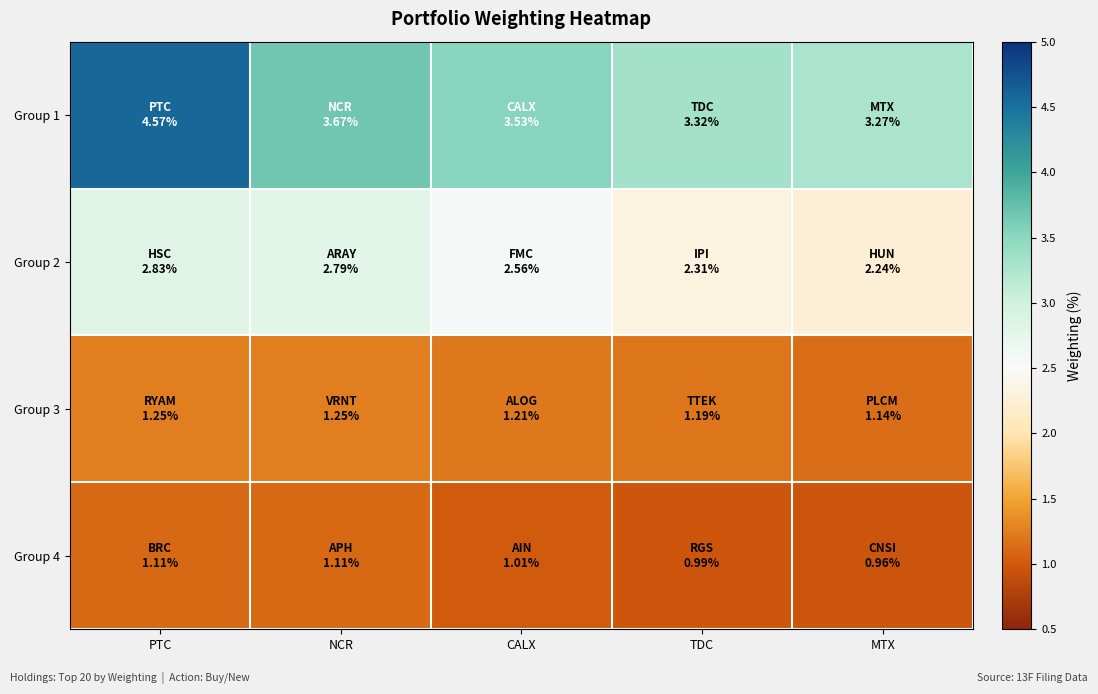

Between NCR and TDC, which series saw the biggest shift?

Group 2